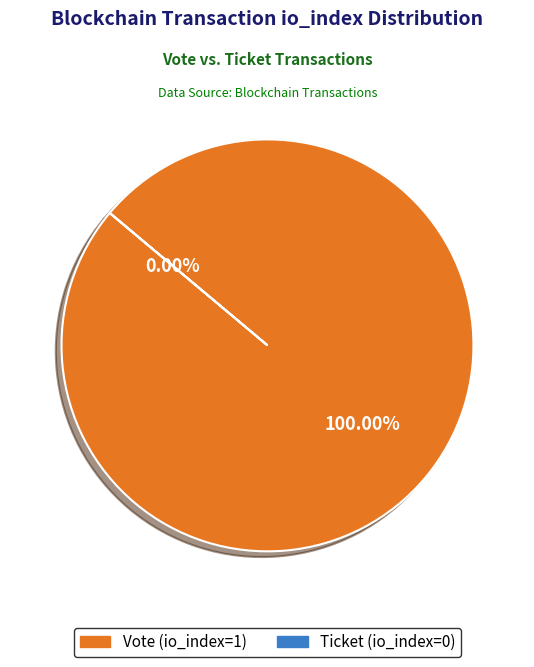

To the nearest percent, what is the difference between the Ticket (io_index=0) and Vote (io_index=1) slice percentages?

100%